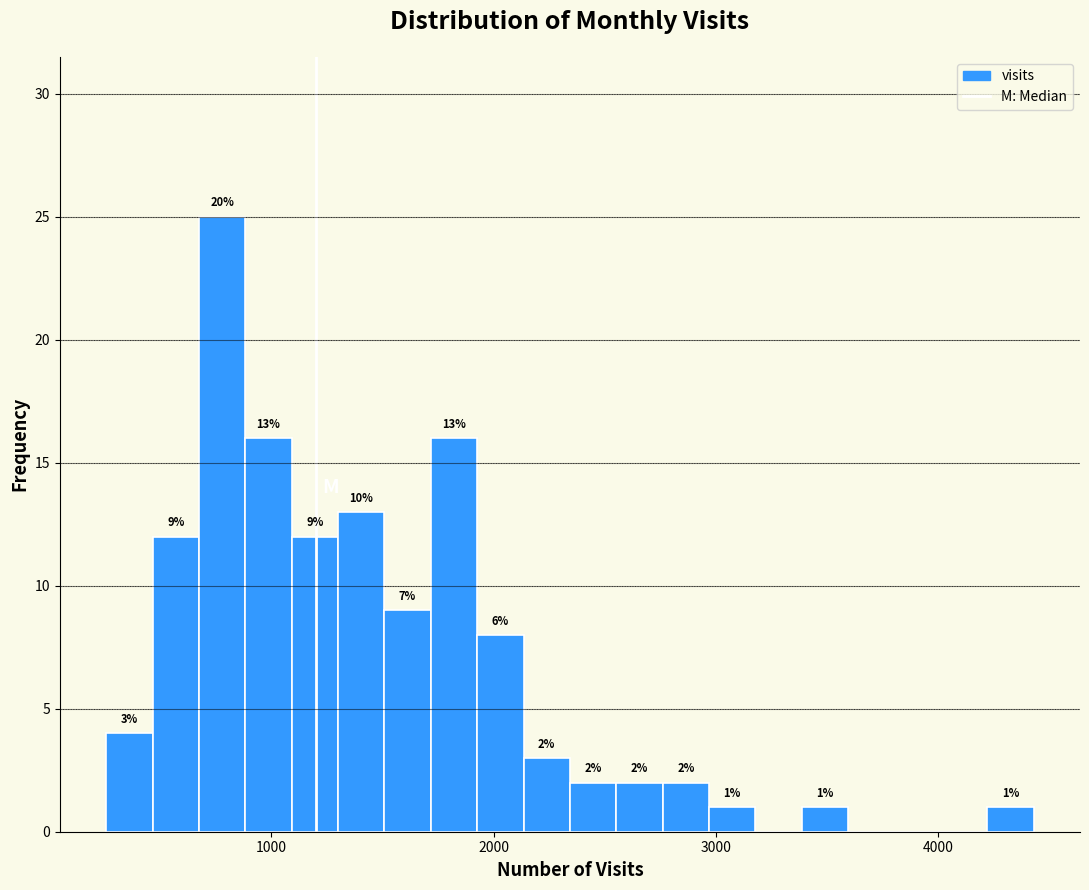

Around what value on the x-axis is the tallest bar? Give the approximate position of its centre, as read against the axis.

800